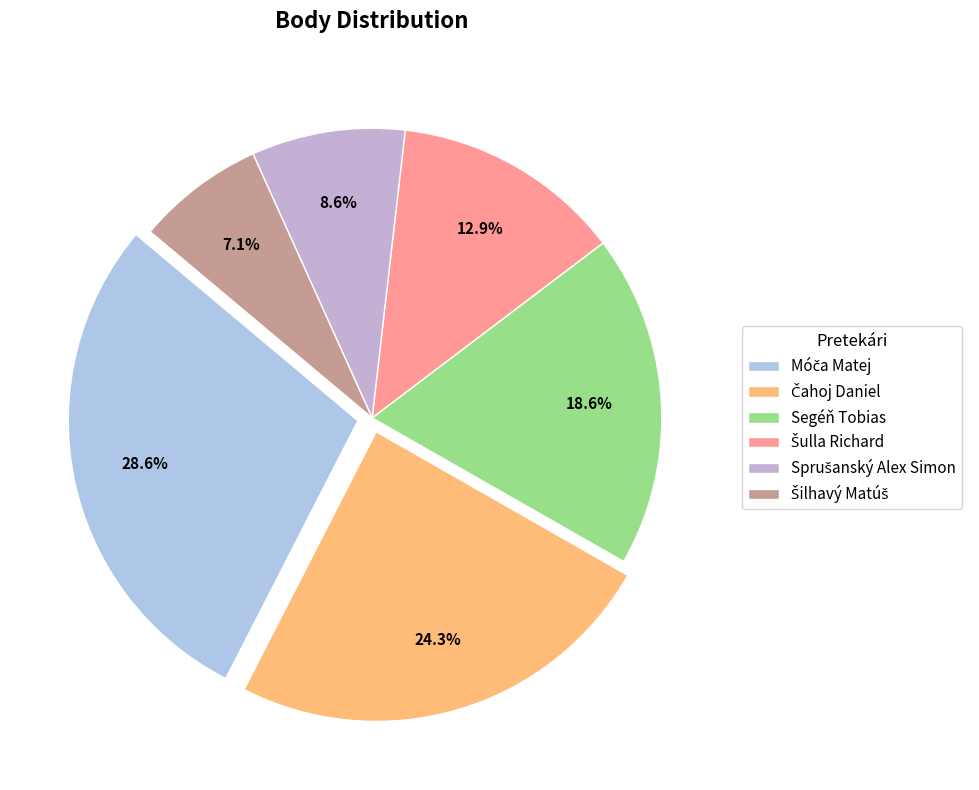

Count the number of slices in the pie.

6